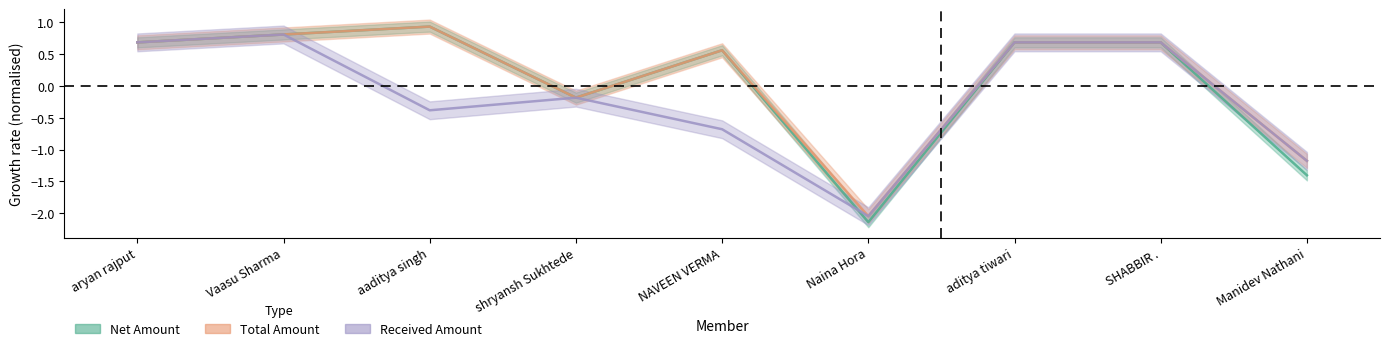

At which category does the chart reach its minimum across all series?

Naina Hora